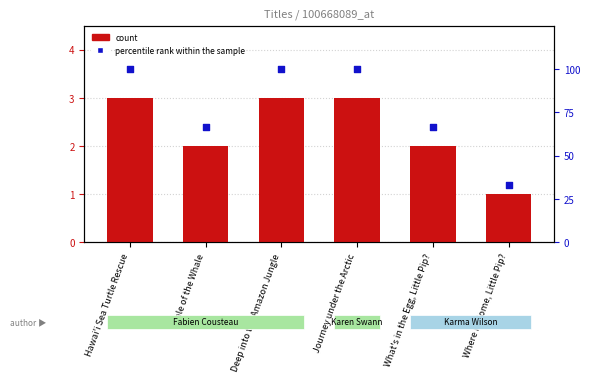

What is the total value across all series at Journey under the Arctic?

103.0